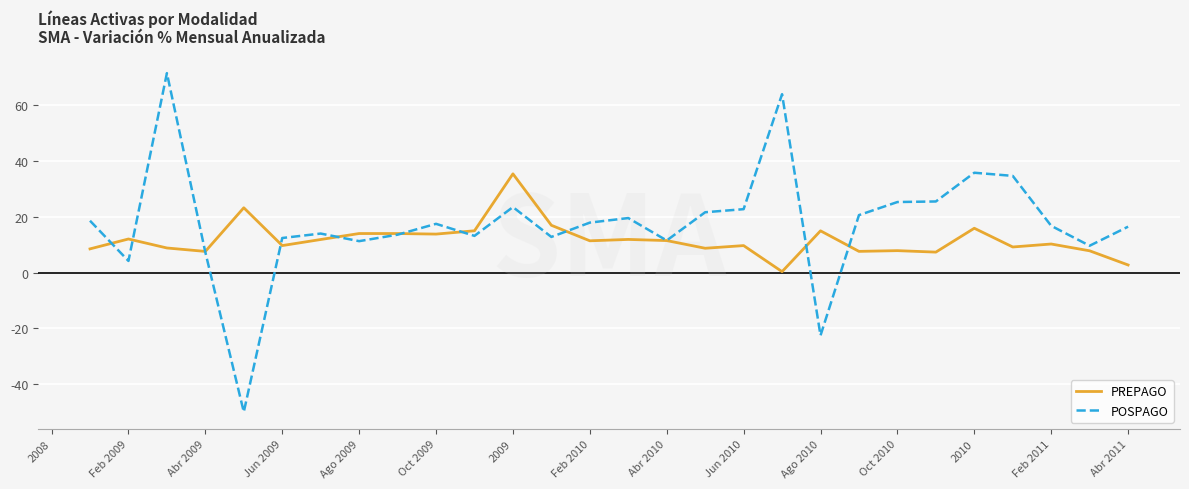

True or false: POSPAGO has a value of 4.2 at Feb 2009.

True